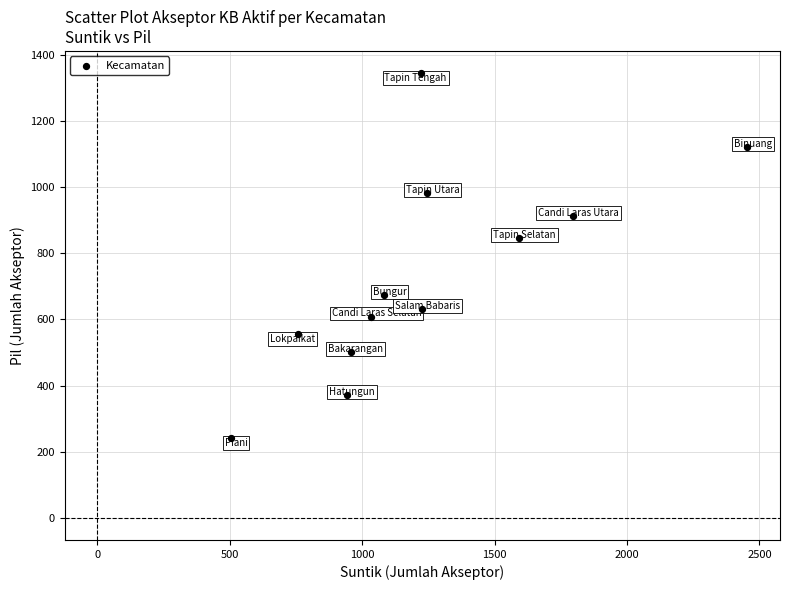

What Y value in the scatter plot is closest to 792?

846